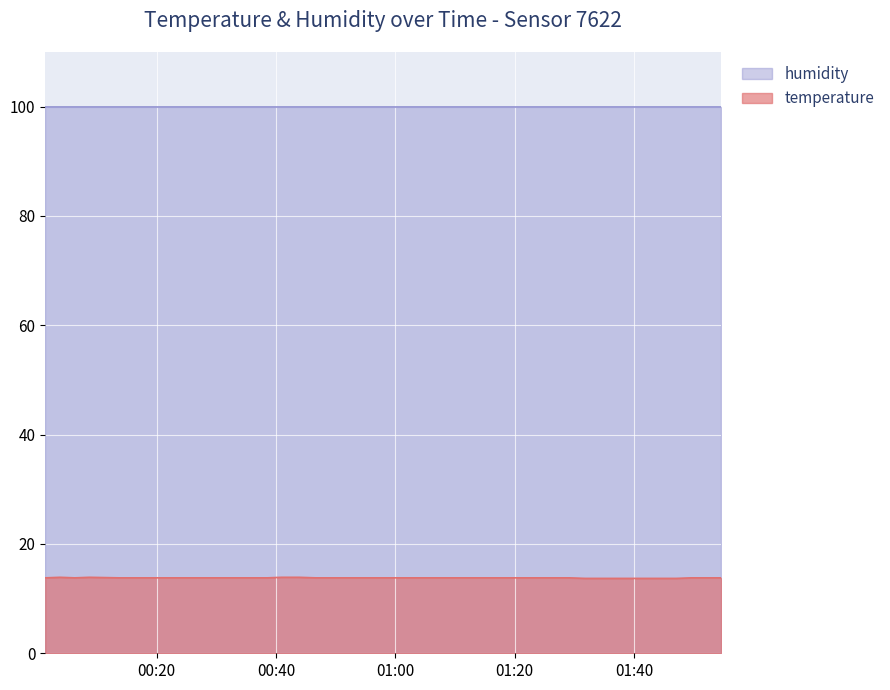

What is the difference between the values at 2022-10-16T01:47:04 and 2022-10-16T00:56:43?

0.1